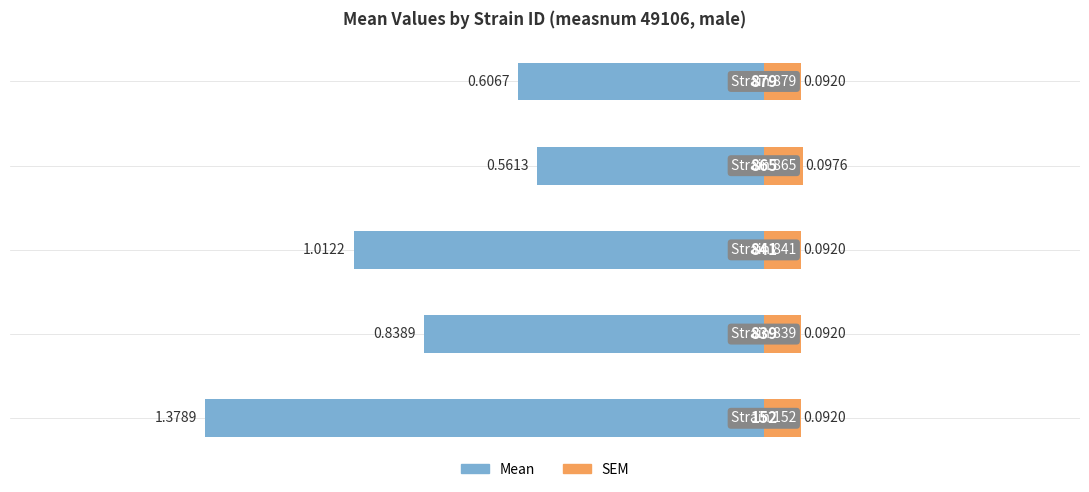

Reading right to left, list all the values displayed in this chart.

Mean: 0.0=-0.6	−0.5=-0.6	−1.0=-1.0	−1.5=-0.8	−2.0=-1.4
SEM: 0.0=0.1	−0.5=0.1	−1.0=0.1	−1.5=0.1	−2.0=0.1